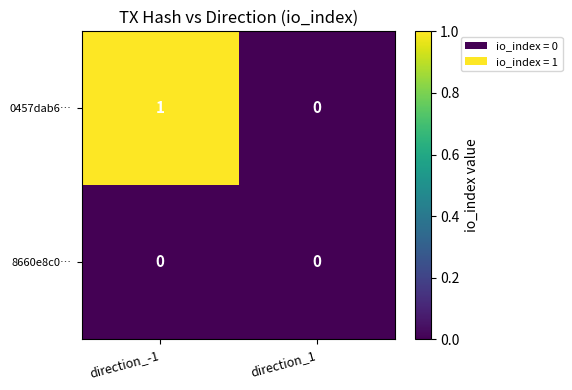

Which series has the widest spread of values?

0457dab6…